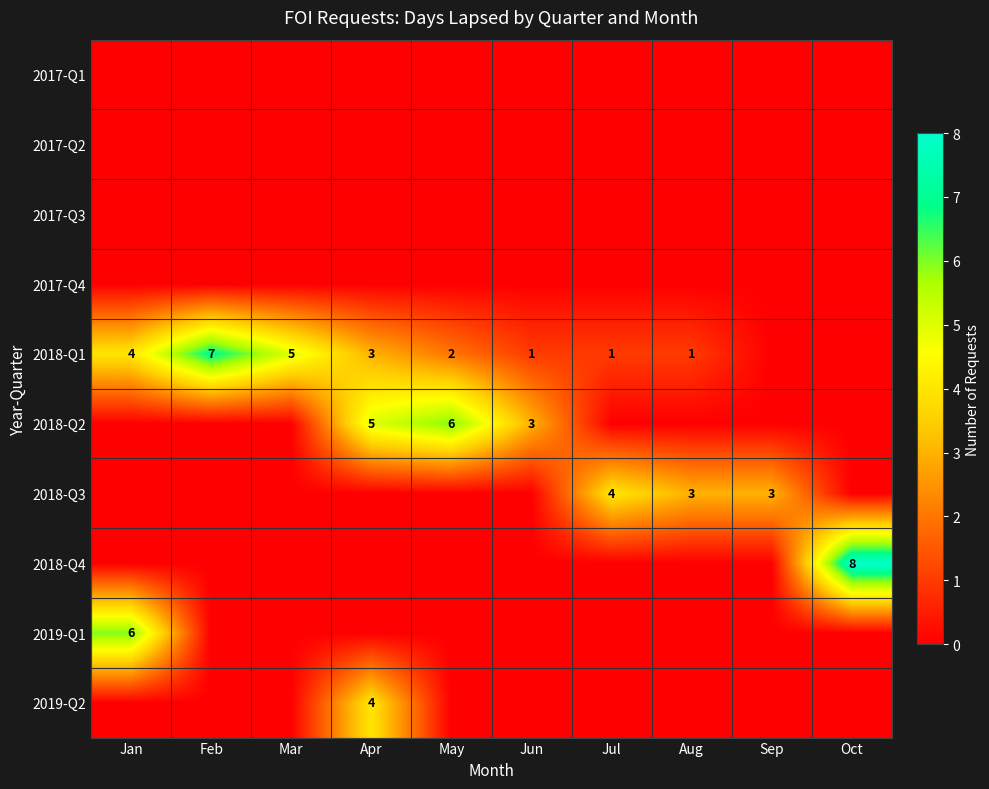

What is the sum of the 2018-Q2 values at Apr and May?

11